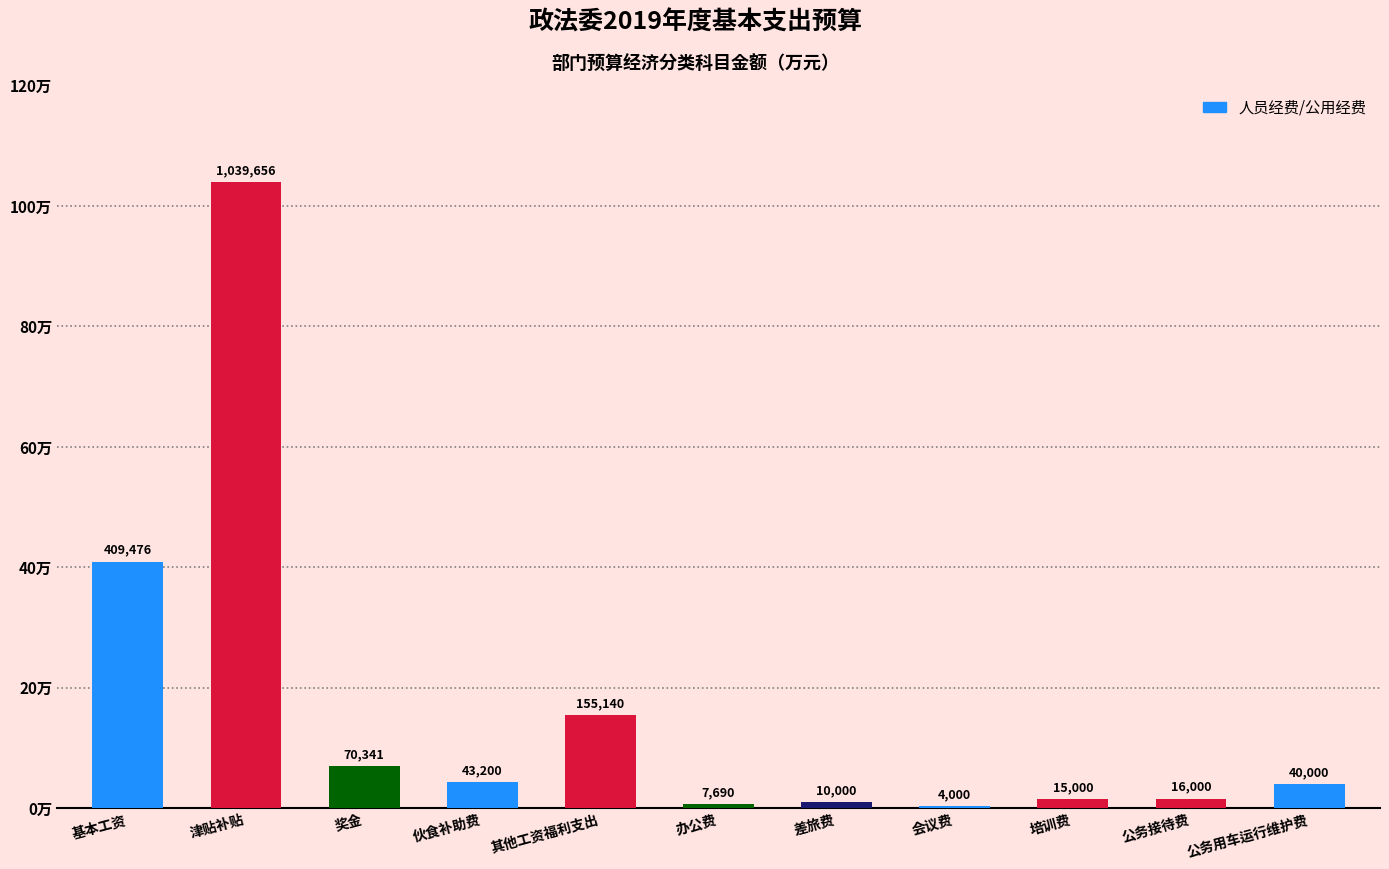

Are the bars horizontal?

No